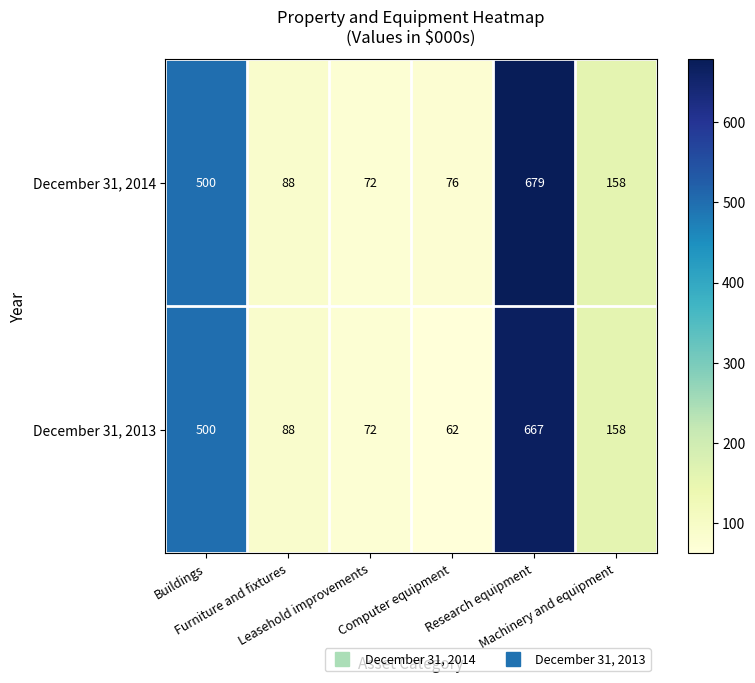

Which series has the largest range (max minus min)?

December 31, 2014